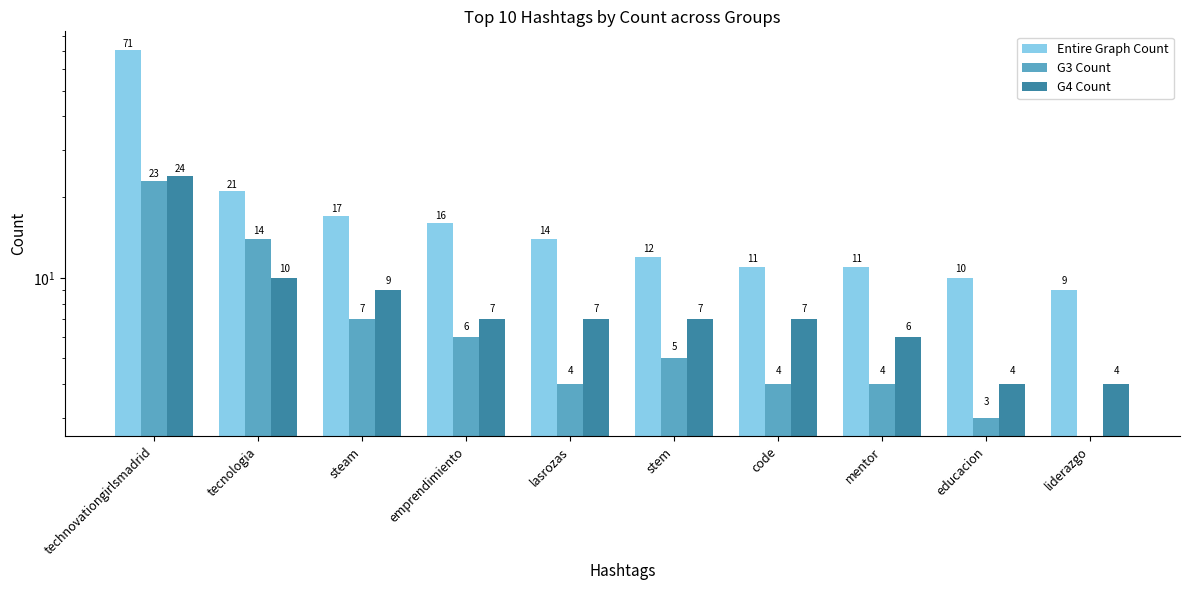

Reading left to right, extract all data points from this chart.

Entire Graph Count: technovationgirlsmadrid=71	tecnologia=21	steam=17	emprendimiento=16	lasrozas=14	stem=12	code=11	mentor=11	educacion=10	liderazgo=9
G3 Count: technovationgirlsmadrid=23	tecnologia=14	steam=7	emprendimiento=6	lasrozas=4	stem=5	code=4	mentor=4	educacion=3	liderazgo=0
G4 Count: technovationgirlsmadrid=24	tecnologia=10	steam=9	emprendimiento=7	lasrozas=7	stem=7	code=7	mentor=6	educacion=4	liderazgo=4